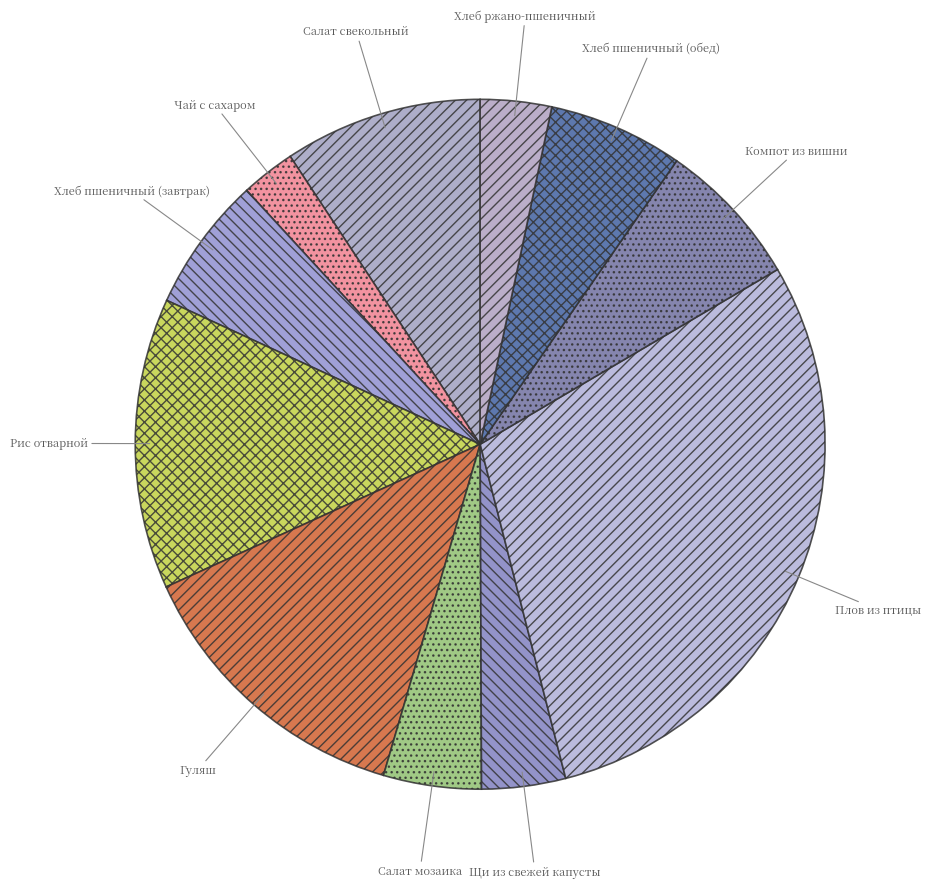

The Салат свекольный slice represents 16% of the pie. True or false?

False